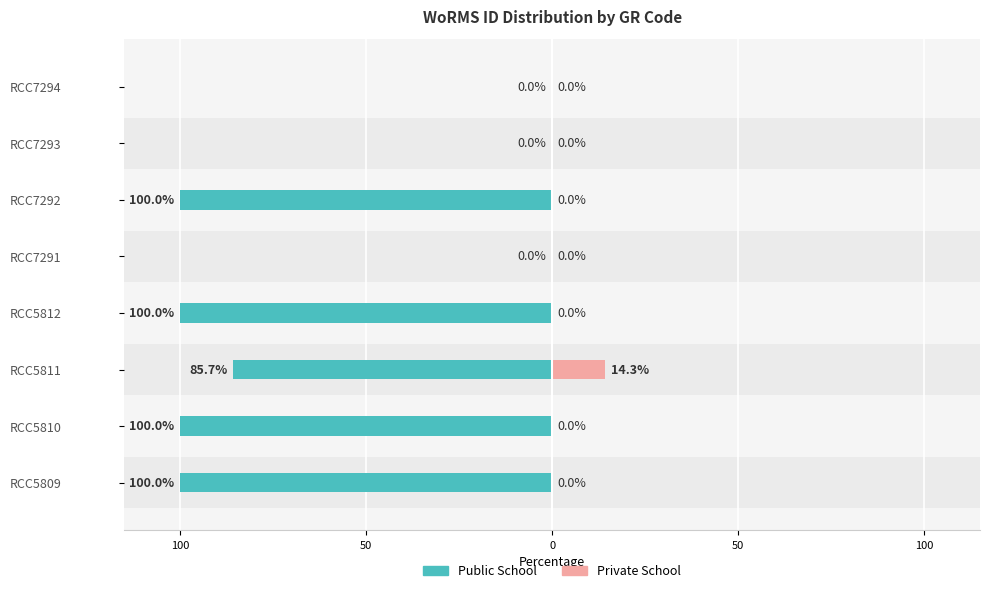

True or false: Public School has a value of -166.1 at RCC5809.

False